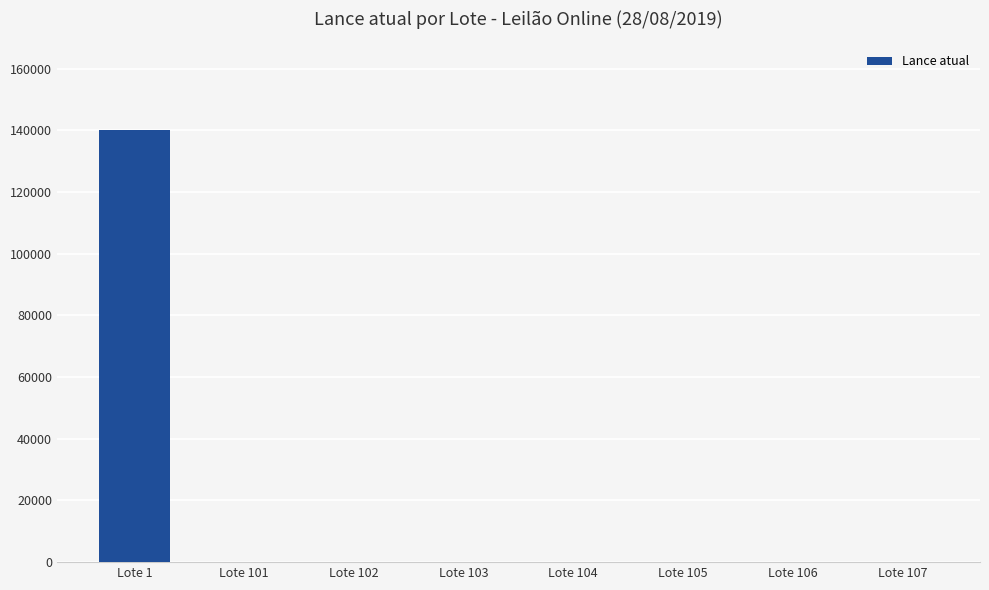

At which category does the chart reach its peak across all series?

Lote 1